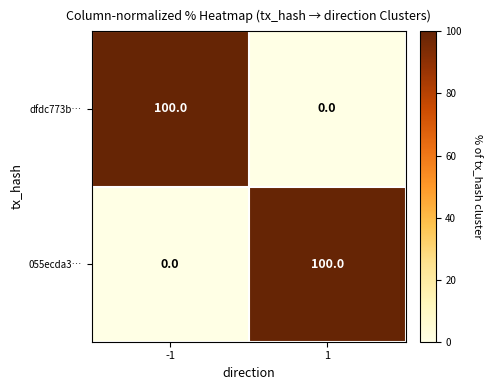

At 1, list the series in order from smallest to largest.

dfdc773b…, 055ecda3…